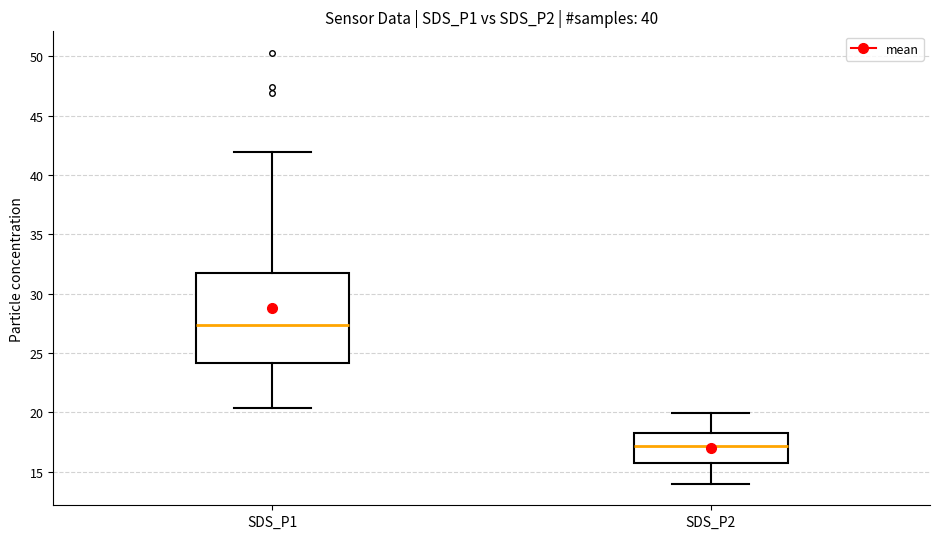

Reading left to right, transcribe this box plot: for each box, give where its median line is, the range the box spans, and where its two whiskers end, as read against the y-axis. The values are not printed on the chart, so give them approximately, as read against the axis.

SDS_P1: median 27.5, box 24.0 to 31.5, whiskers 20.5 to 42.0
SDS_P2: median 17.0, box 16.0 to 18.0, whiskers 14.0 to 20.0